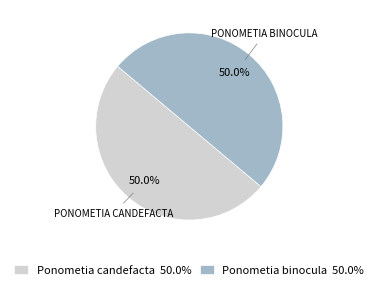

Is it true that Ponometia candefacta is 50% of the pie?

True